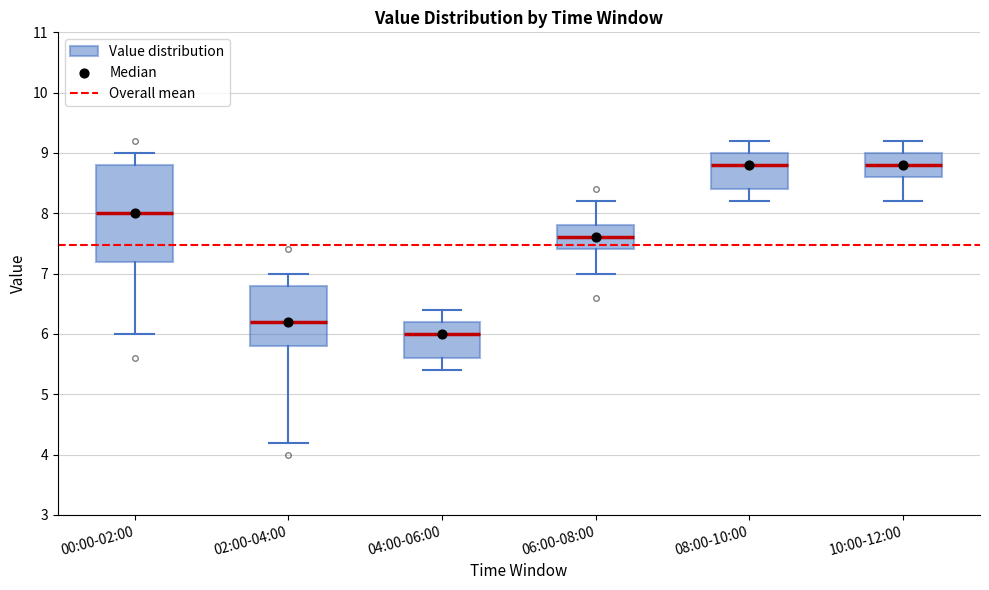

Comparing the boxes themselves (not the whiskers), which one is the tallest?

00:00-02:00